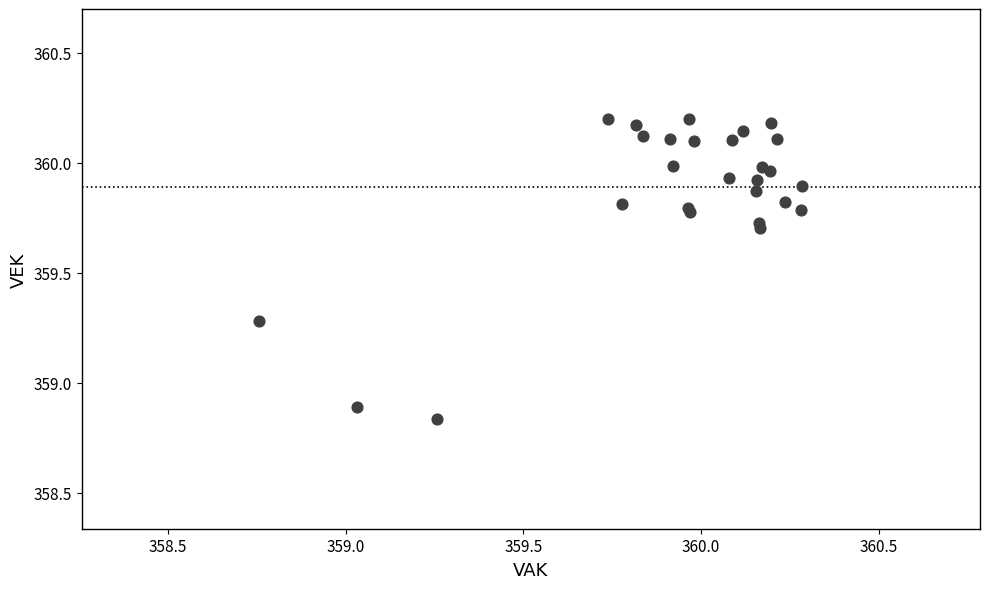

What Y value in the scatter plot is closest to 359?

358.9